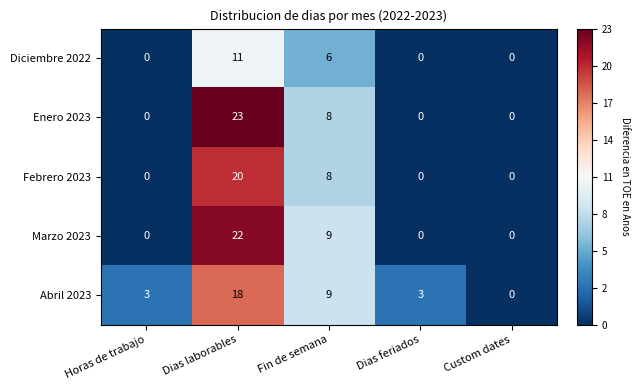

What is the total value across all series at Custom dates?

0